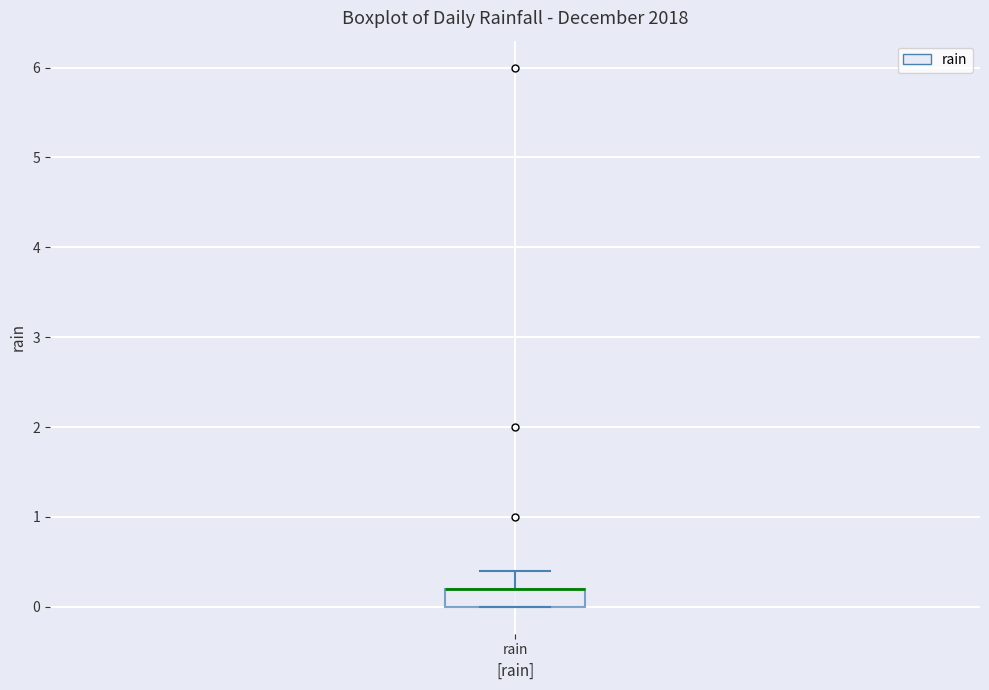

Transcribe this box plot: give where the median line is, the range the box spans, and where the two whiskers end, as read against the y-axis. The values are not printed on the chart, so give them approximately, as read against the axis.

median 0.2 (drawn on the box's upper edge), box 0.0 to 0.2, whiskers 0.0 to 0.4